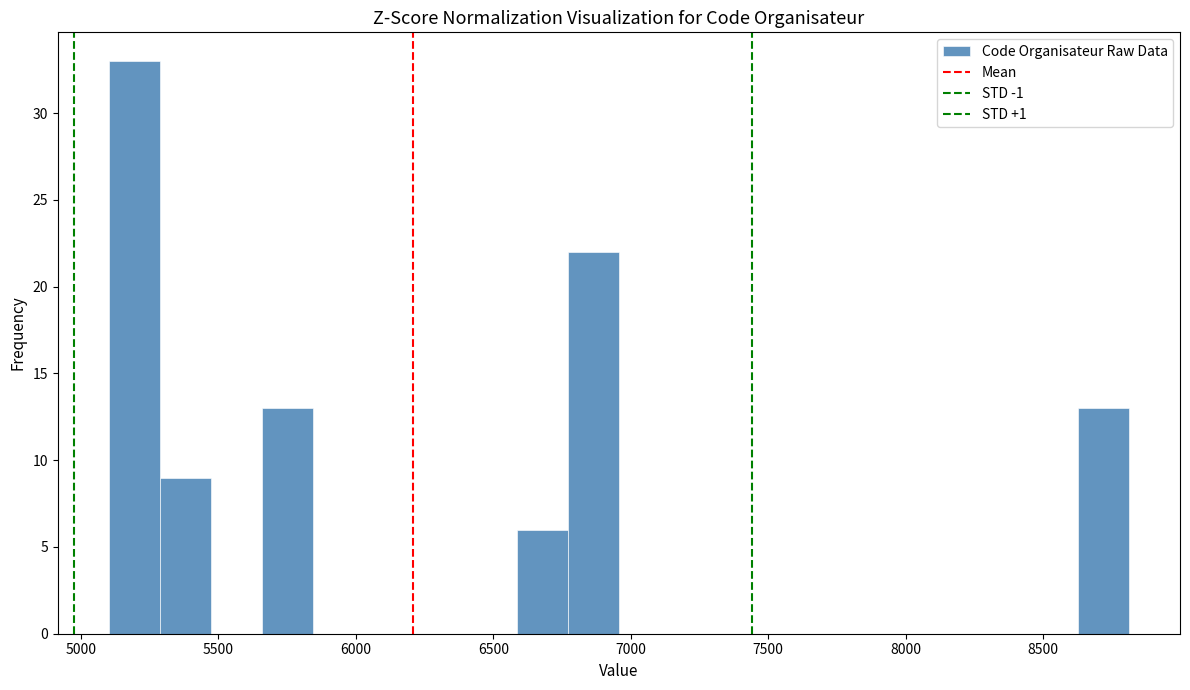

Read against the x-axis, roughly where is the centre of the tallest bar?

5200